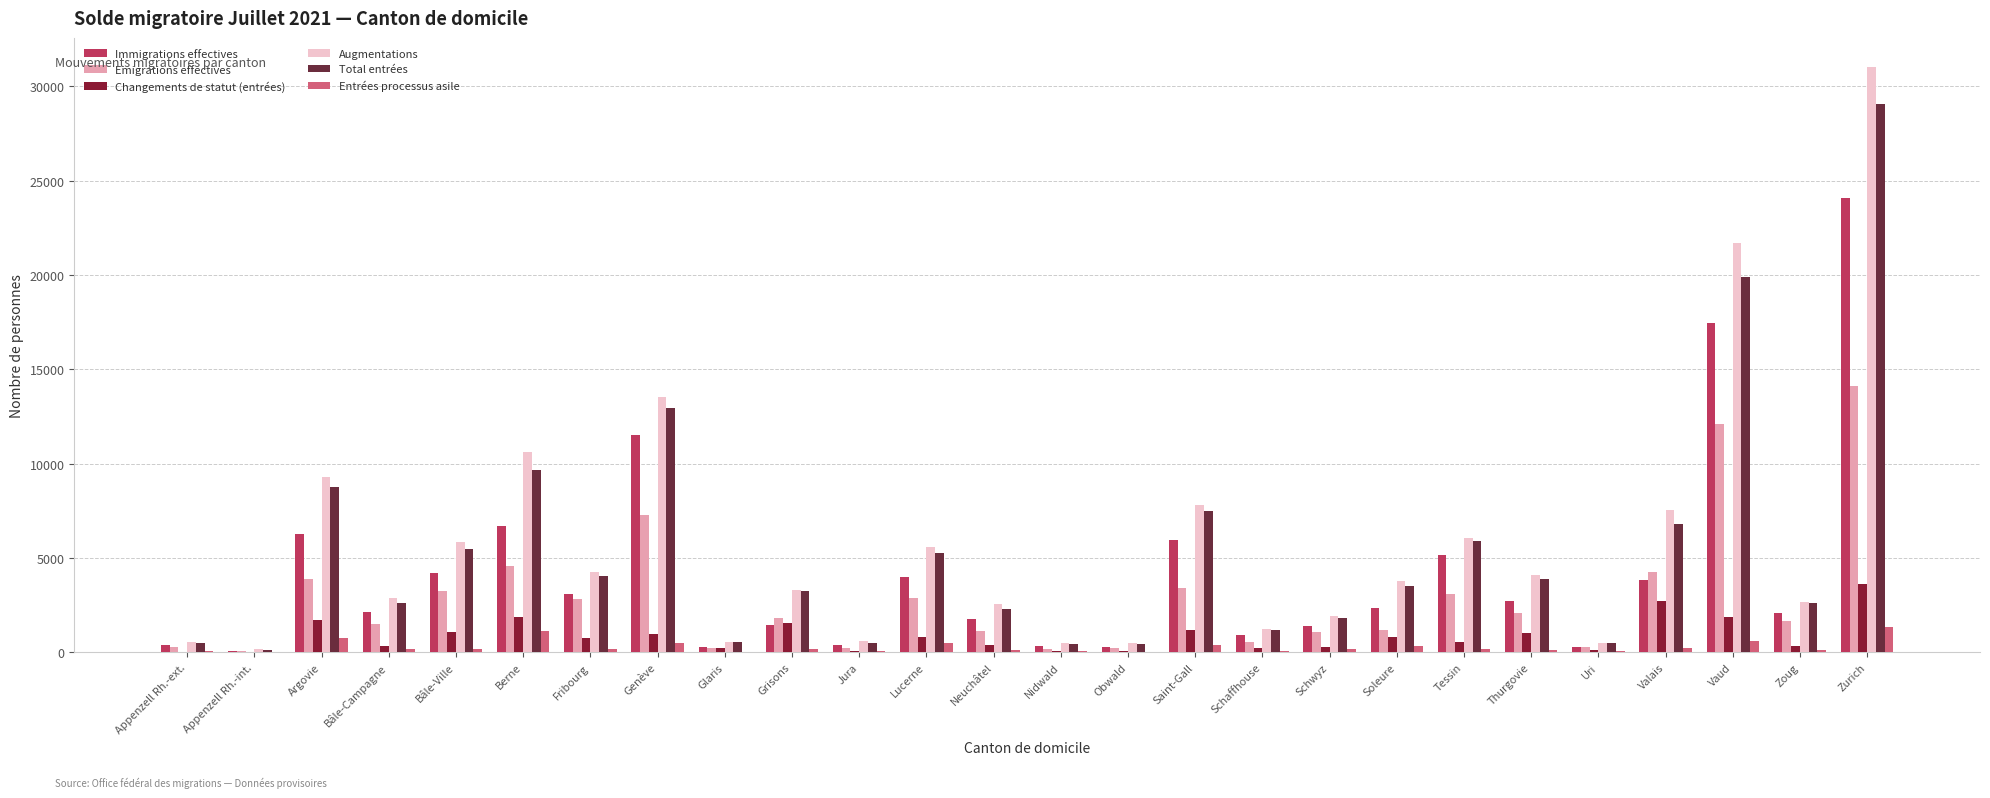

What is the highest value of the Augmentations series?

31006